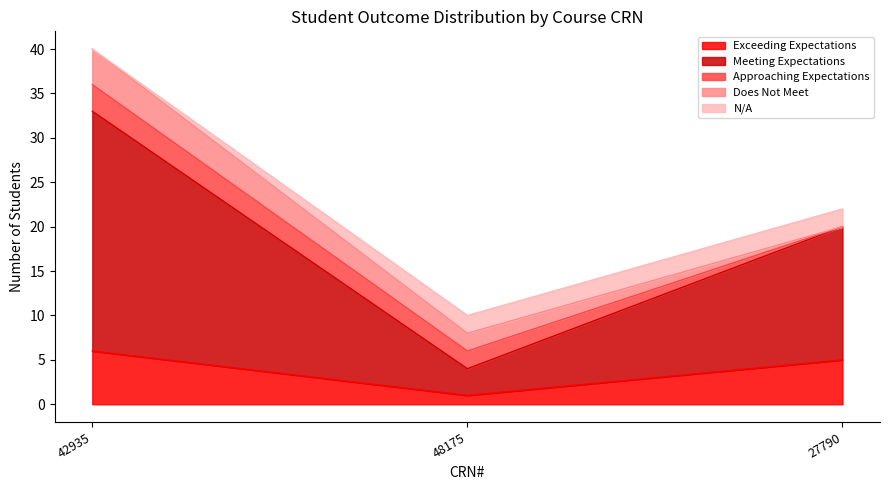

At which label does Approaching Expectations reach its peak?

42935